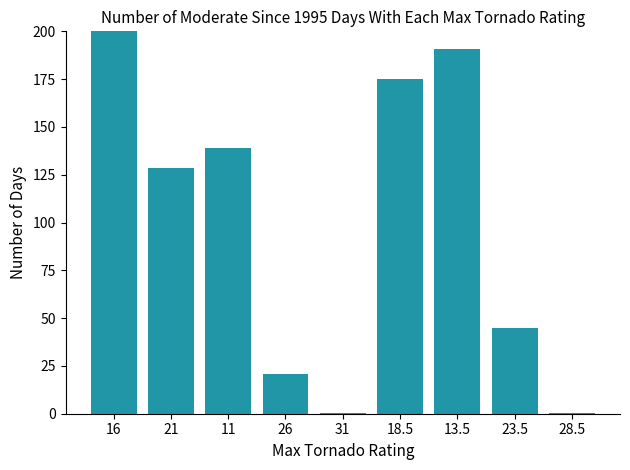

Where does the data first go above 128?

16